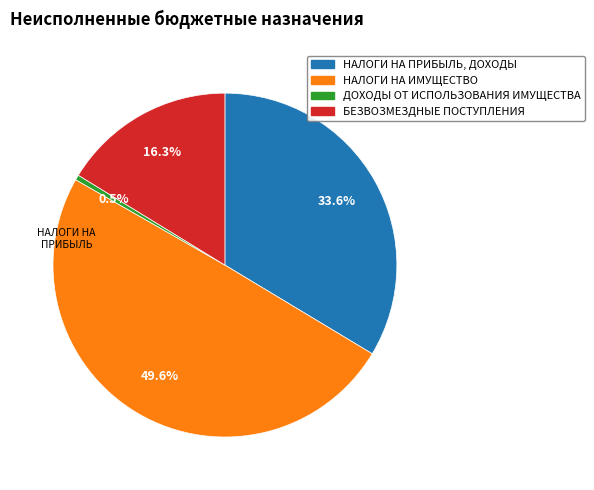

To the nearest percent, what is the difference between the largest and smallest slice percentages?

49%